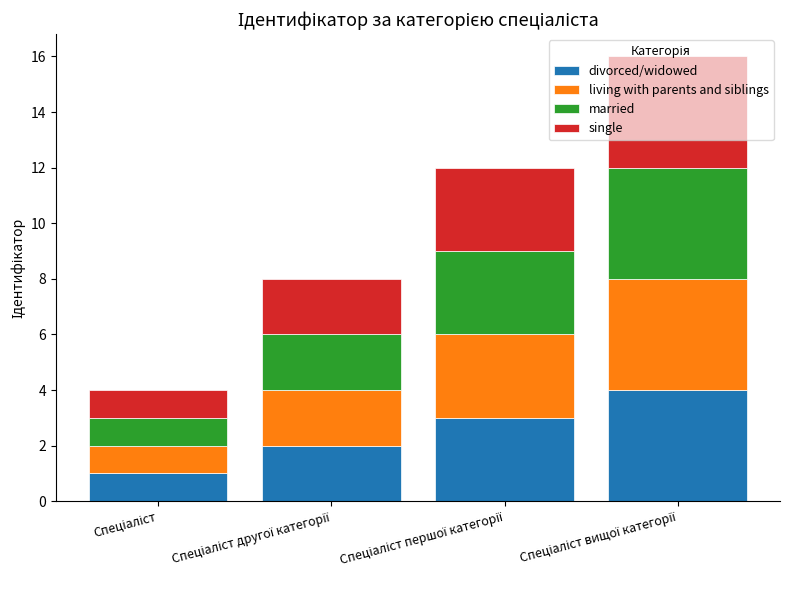

What is the maximum value for divorced/widowed?

4